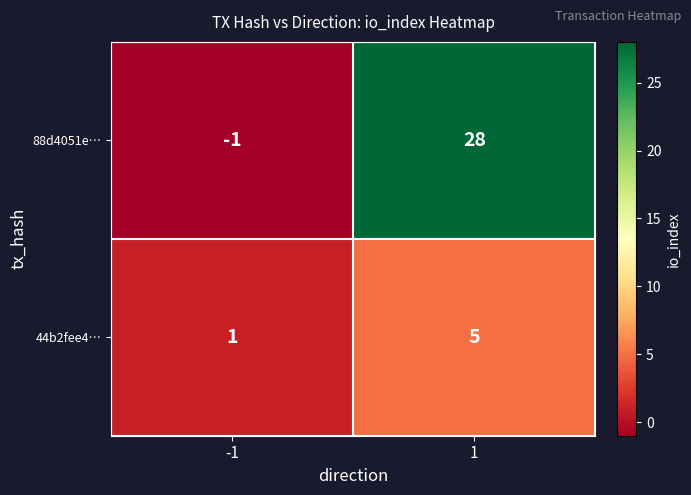

Reading right to left, transcribe all the data shown in this chart.

88d4051e…: 1=28	-1=-1
44b2fee4…: 1=5	-1=1